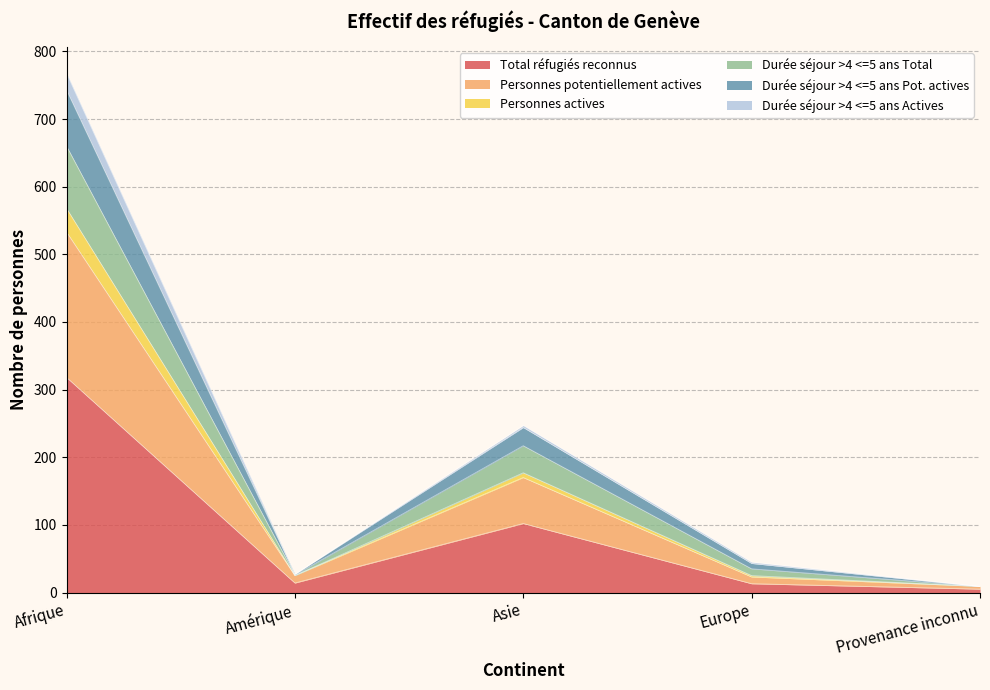

Where is Total réfugiés reconnus nearest to the value 161?

Asie